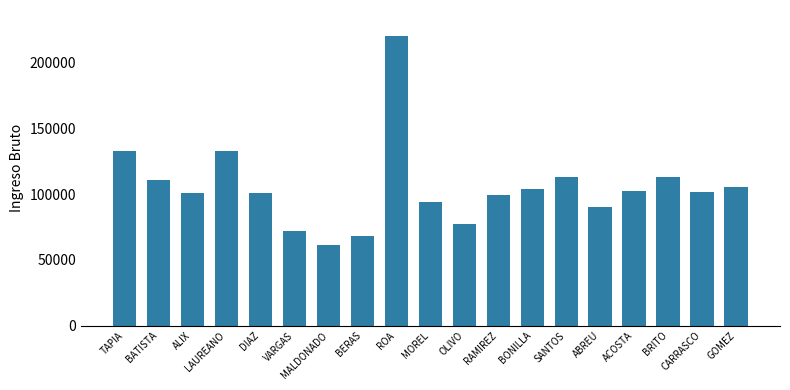

What is the average value?

105237.6